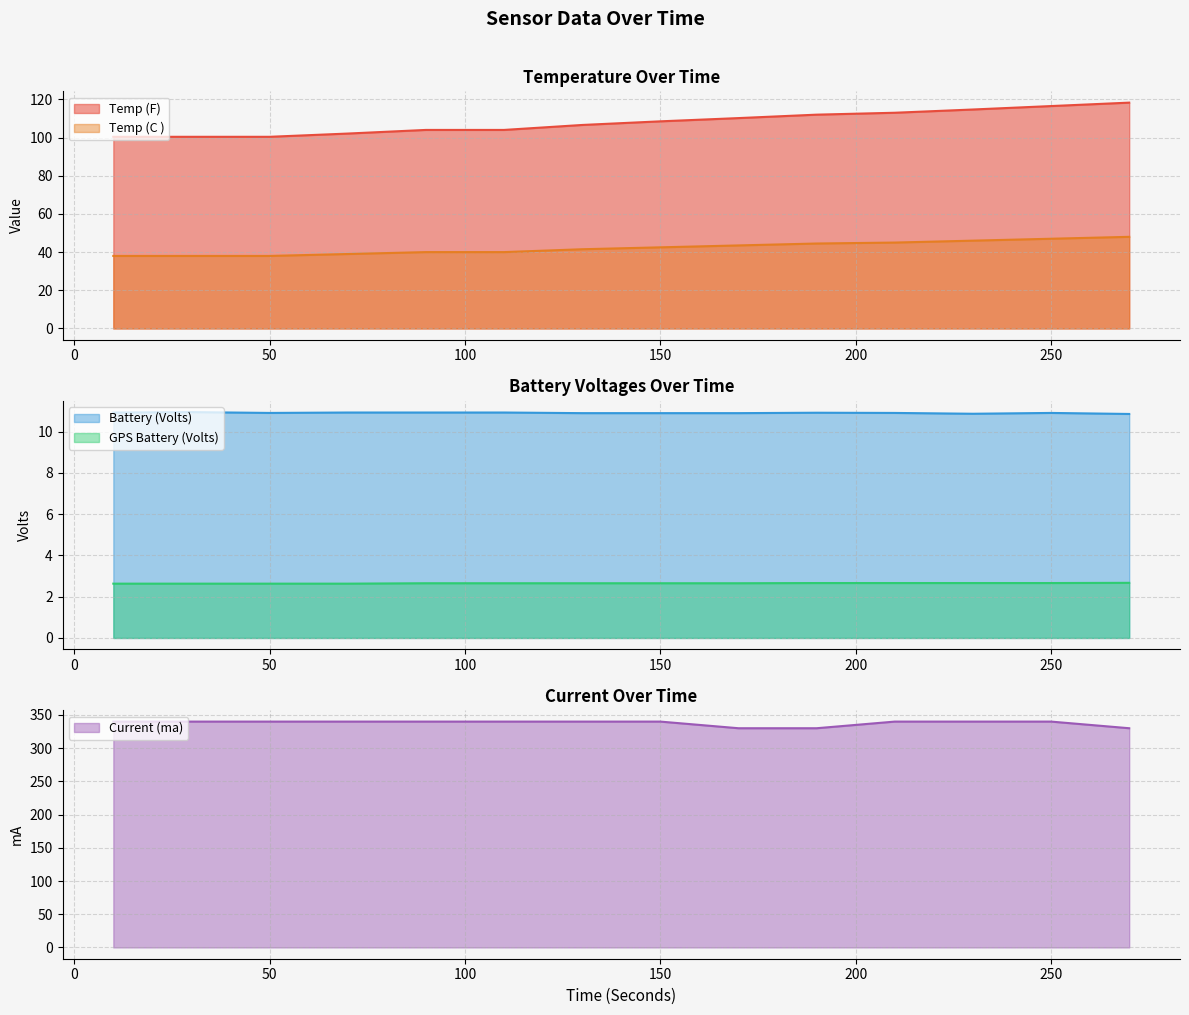

How many values in the Temp (C ) series exceed 42?

7